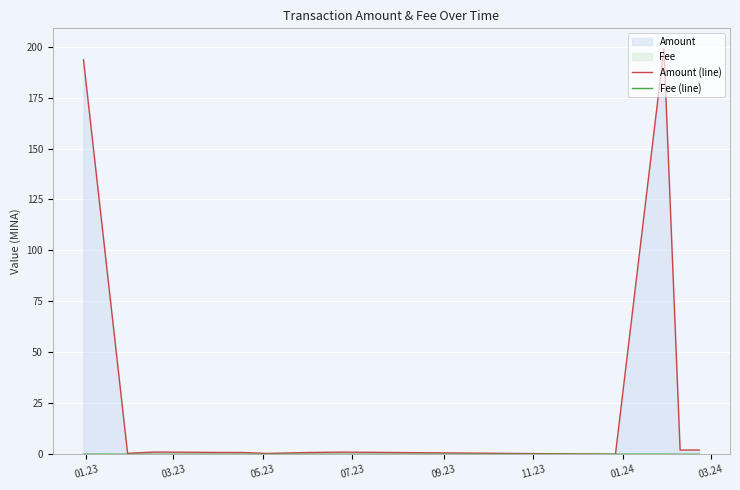

Which series has the widest spread of values?

Amount (line)